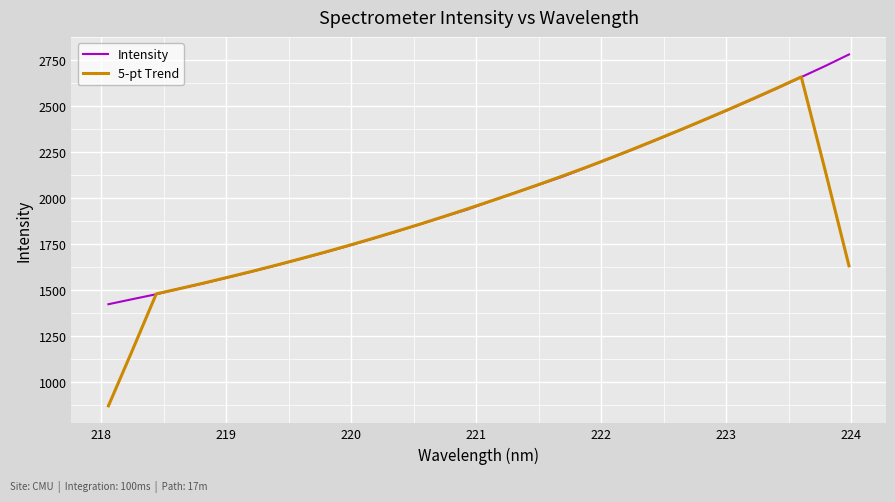

Does the chart display data point markers on the line(s)?

No